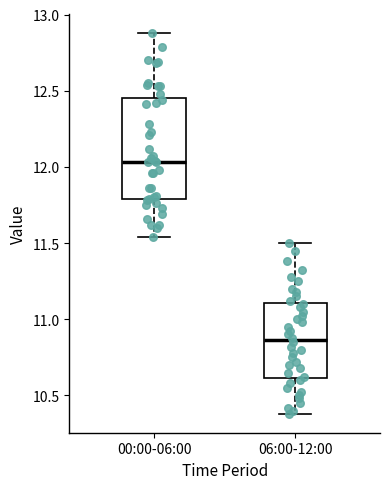

Which box has the lowest median line?

06:00-12:00